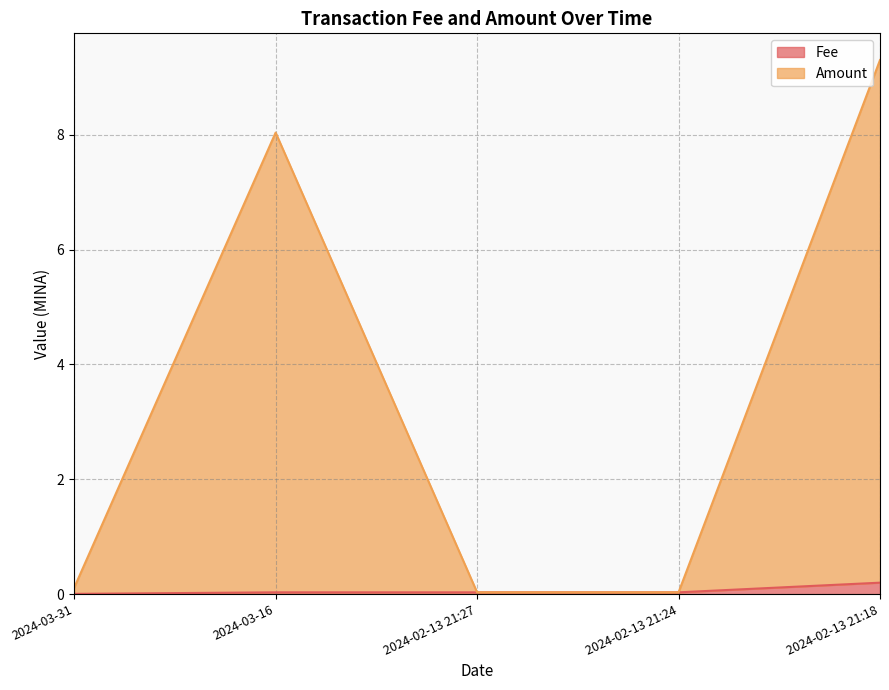

At 2024-02-13 21:24, list the series in order from smallest to largest.

Fee, Amount